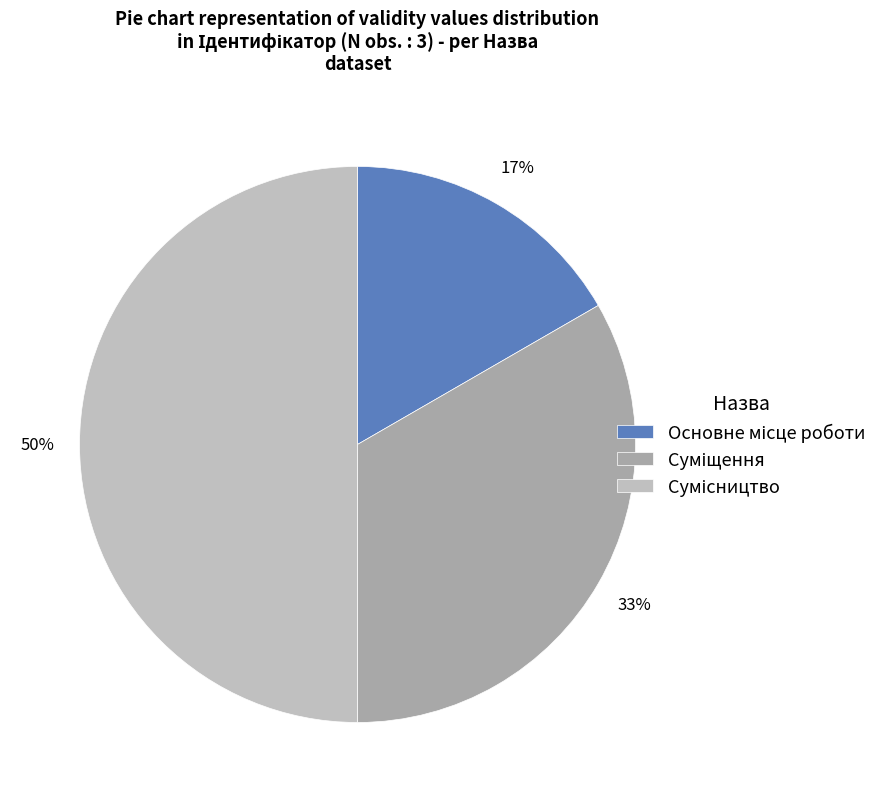

To the nearest percent, what is the difference between the largest and smallest slice percentages?

33%